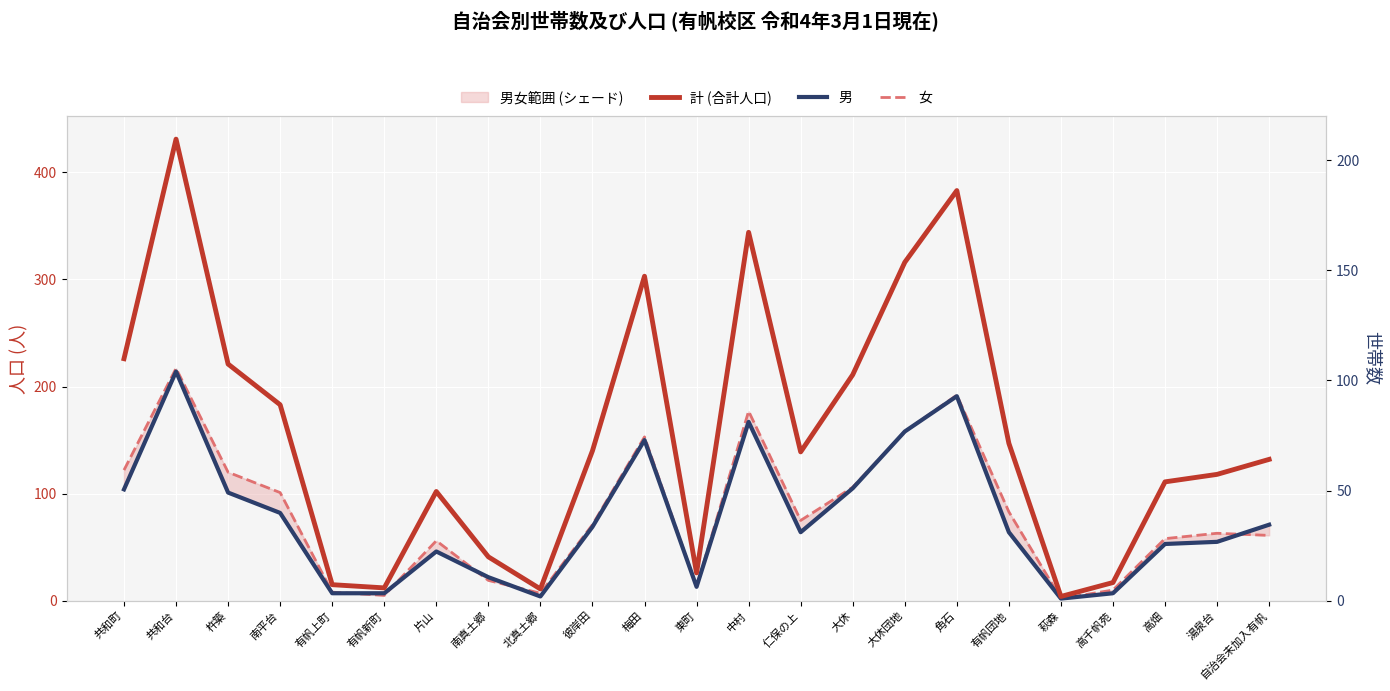

At how many categories does at least one series exceed 220?

7